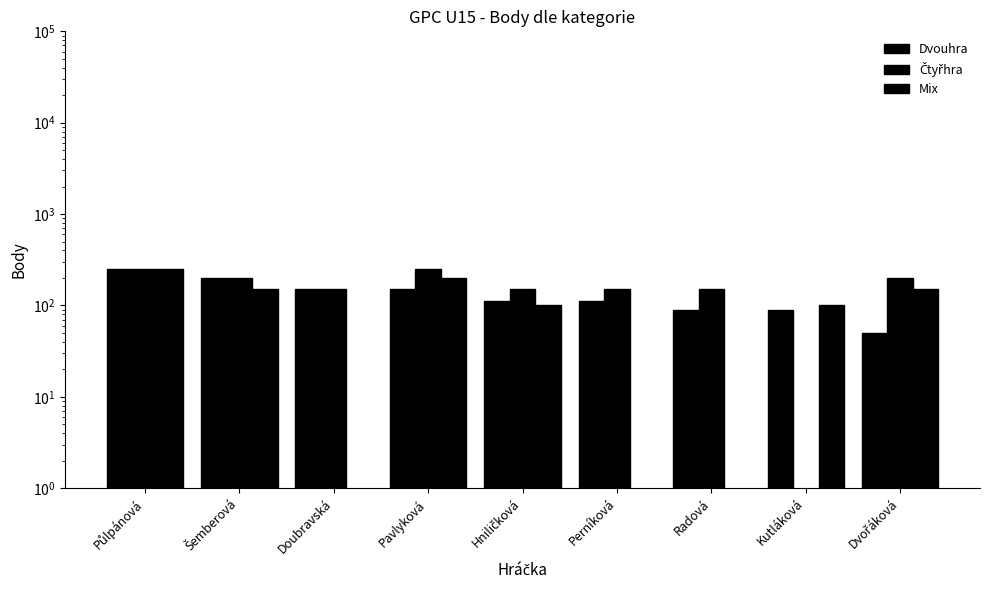

Reading left to right, extract all data points from this chart.

Dvouhra: Půlpánová=250	Šemberová=200	Doubravská=150	Pavlyková=150	Hniličková=113	Perníková=113	Radová=88	Kutláková=88	Dvořáková=50
Čtyřhra: Půlpánová=250	Šemberová=200	Doubravská=150	Pavlyková=250	Hniličková=150	Perníková=150	Radová=150	Kutláková=0	Dvořáková=200
Mix: Půlpánová=250	Šemberová=150	Doubravská=0	Pavlyková=200	Hniličková=100	Perníková=0	Radová=0	Kutláková=100	Dvořáková=150